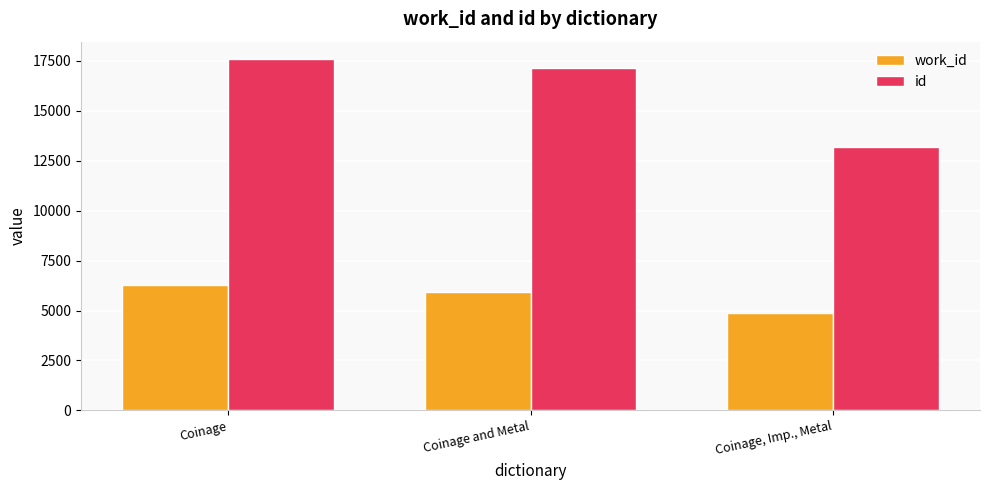

Which series has the largest range (max minus min)?

id